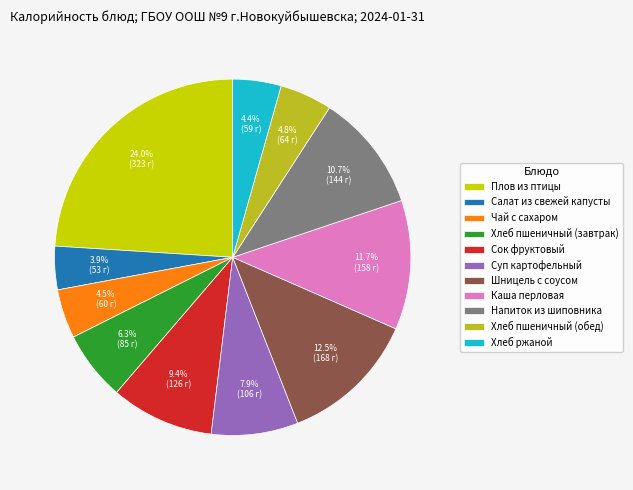

Does any single category account for the majority?

No